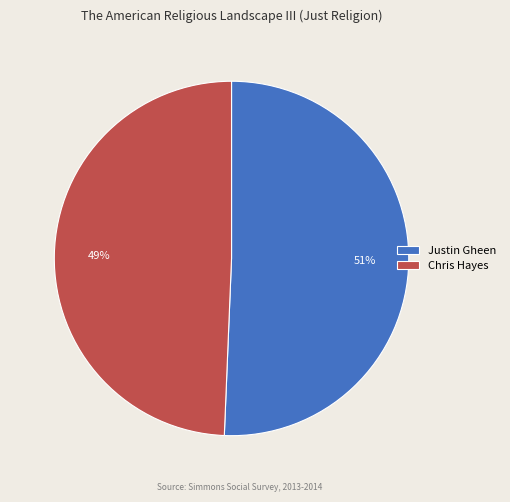

Is it true that Justin Gheen is 45% of the pie?

False